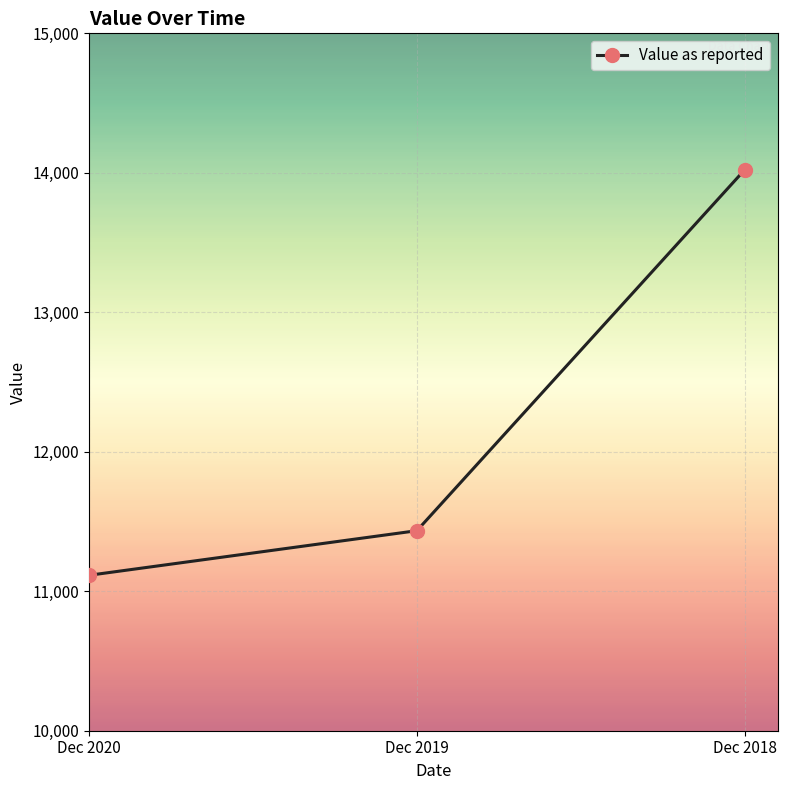

What is the difference between the values at Dec 2019 and Dec 2018?

2587.8